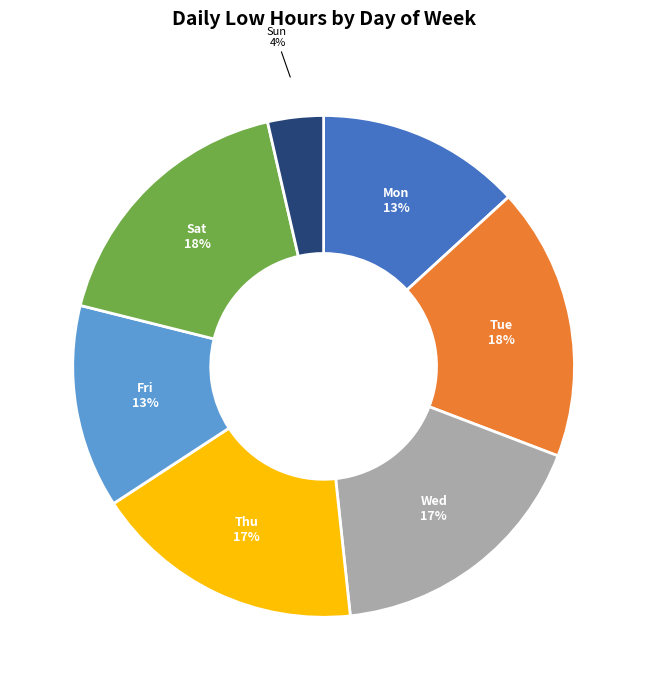

The Wed slice represents 17% of the pie. True or false?

True